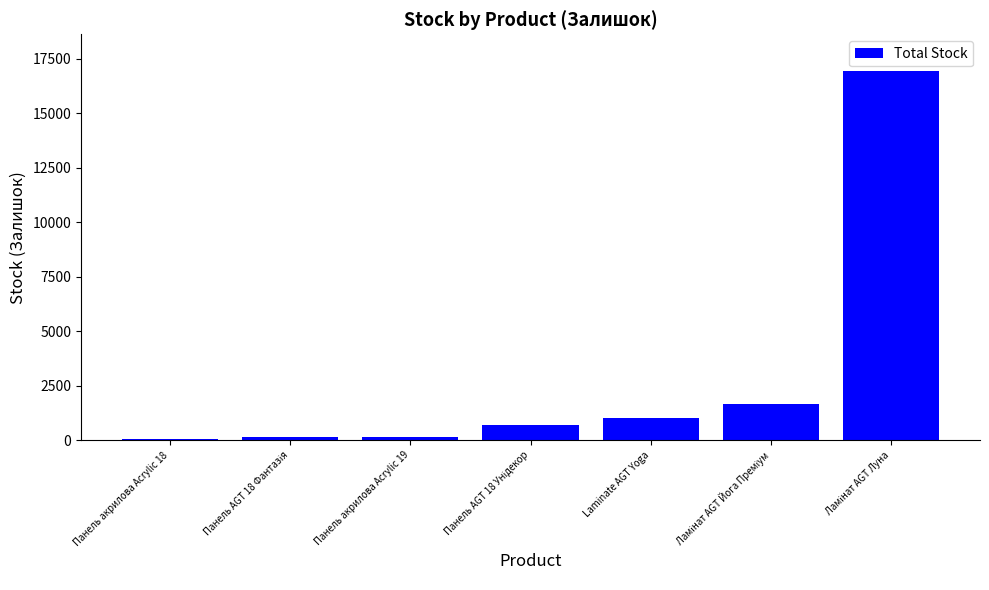

What is the label of the 5th bar from the left?

Laminate AGT Yoga